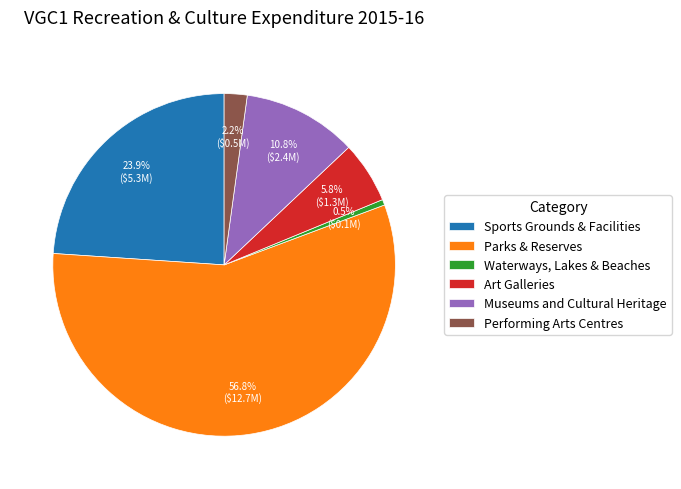

How many slices are in this pie chart?

6